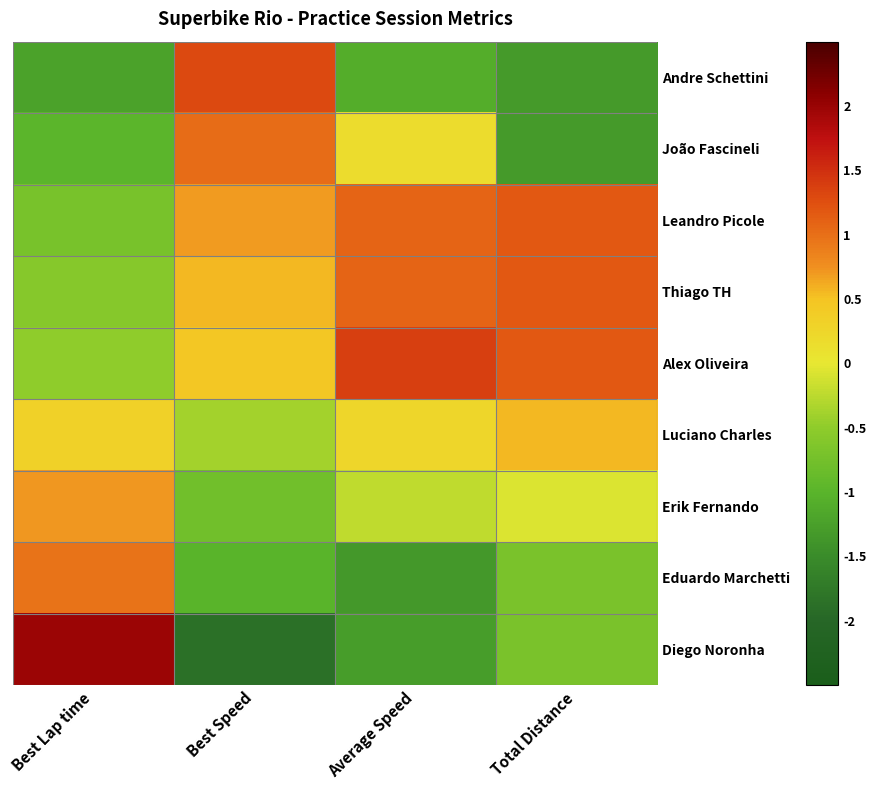

What is the difference between the highest and lowest values at Best Lap time?

3.2